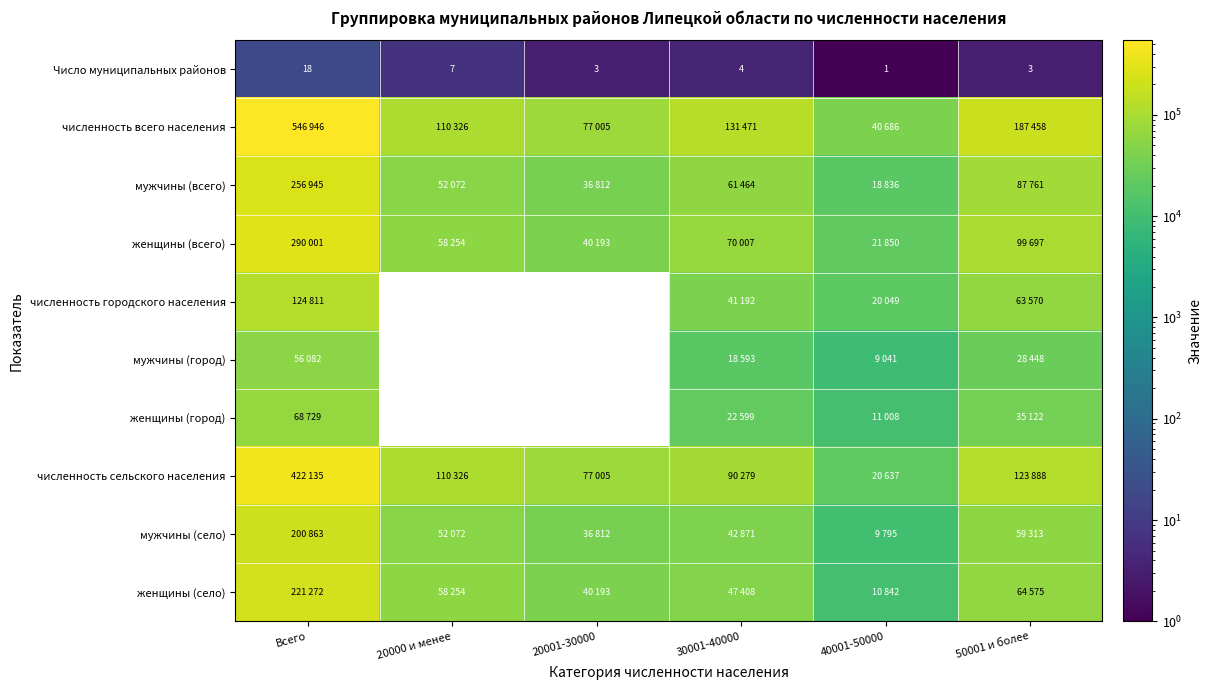

Which category has the lowest value in the Число муниципальных районов series?

40001-50000